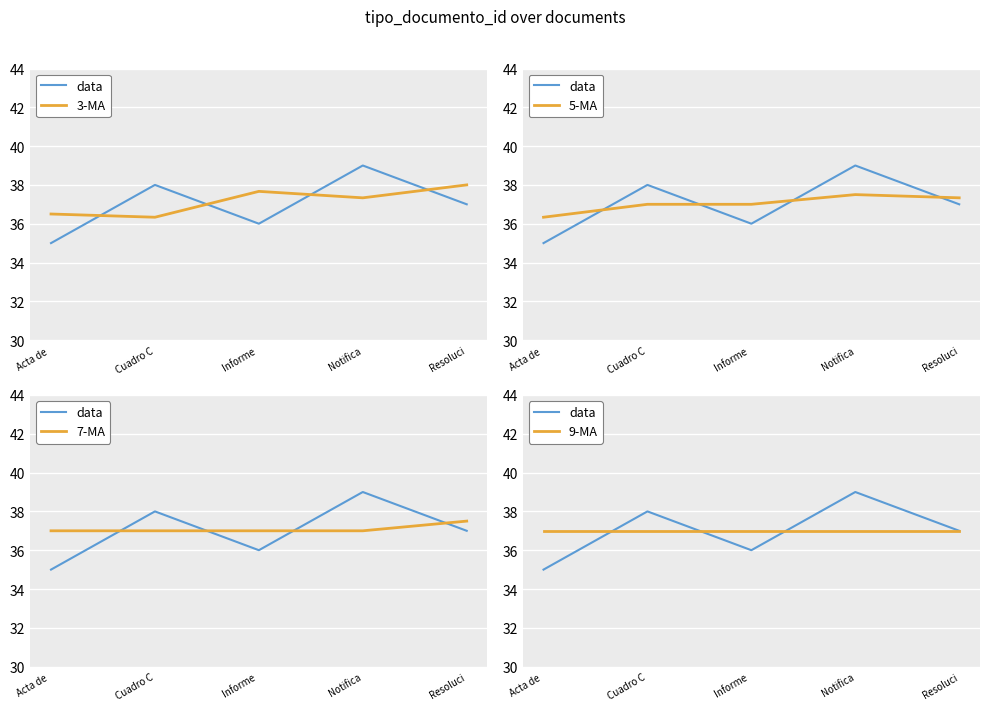

What is the value of the 7-MA point at the 5th from the left?

37.5